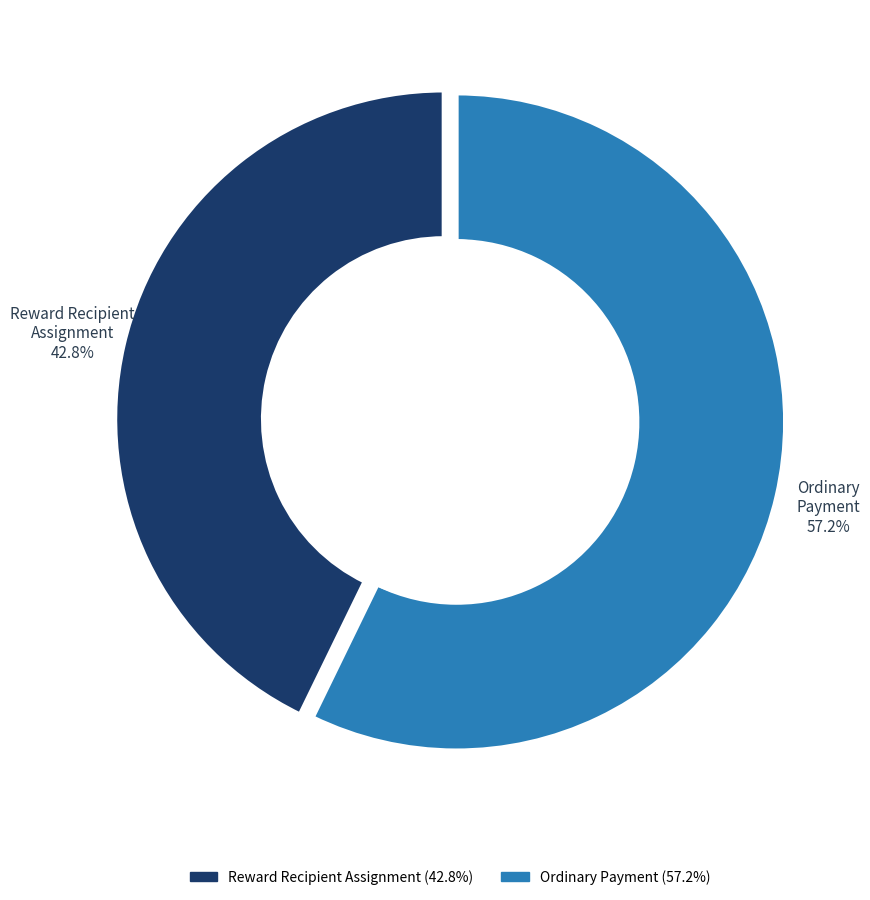

Which slice represents more than half of the pie?

Ordinary Payment